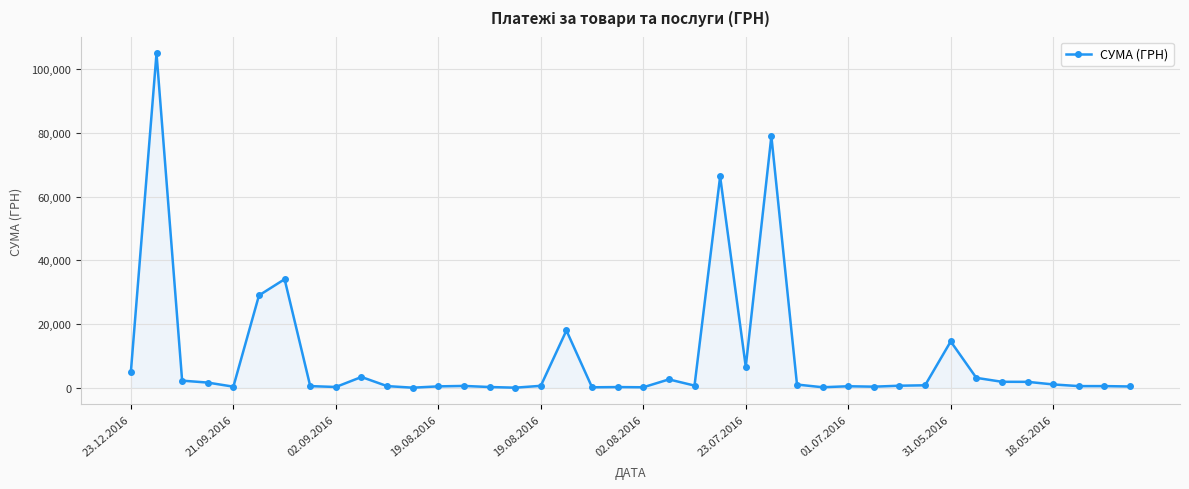

True or false: the data has more than 1 interior local peaks.

True